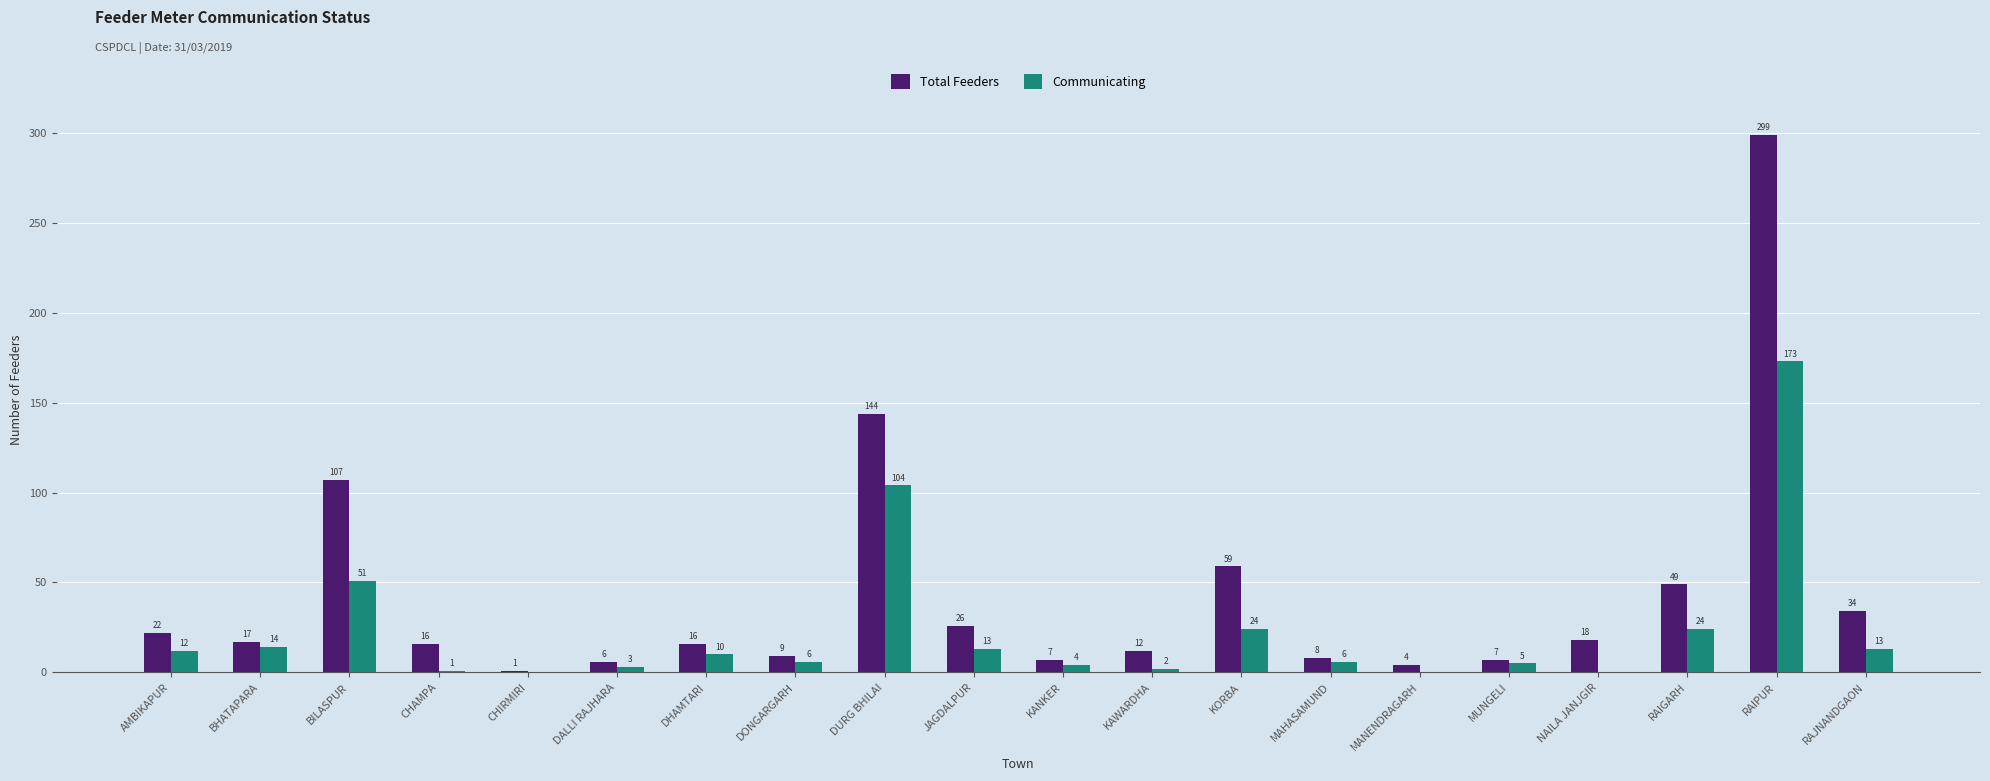

The value of Communicating at DALLI RAJHARA is 3. True or false?

True